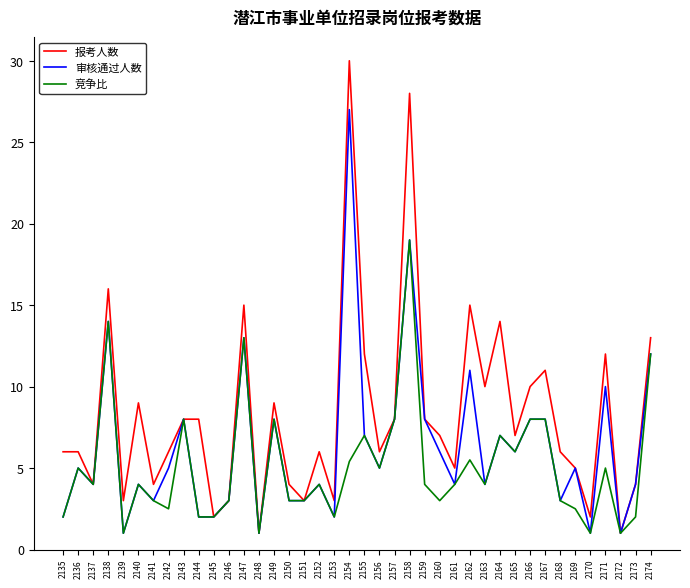

True or false: 报考人数 has a value of 8.0 at 2143.

True